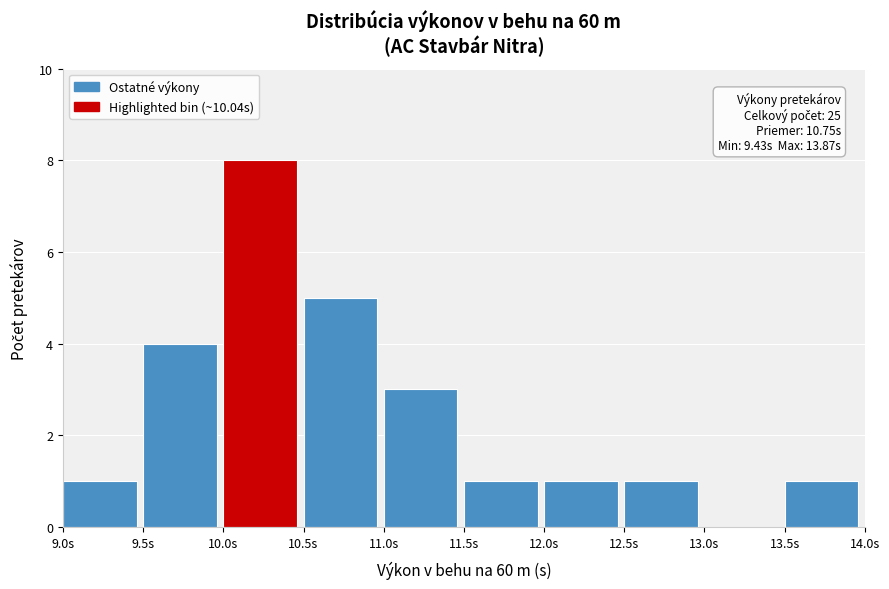

Which range on the x-axis has the tallest bar?

10.0 to 10.5